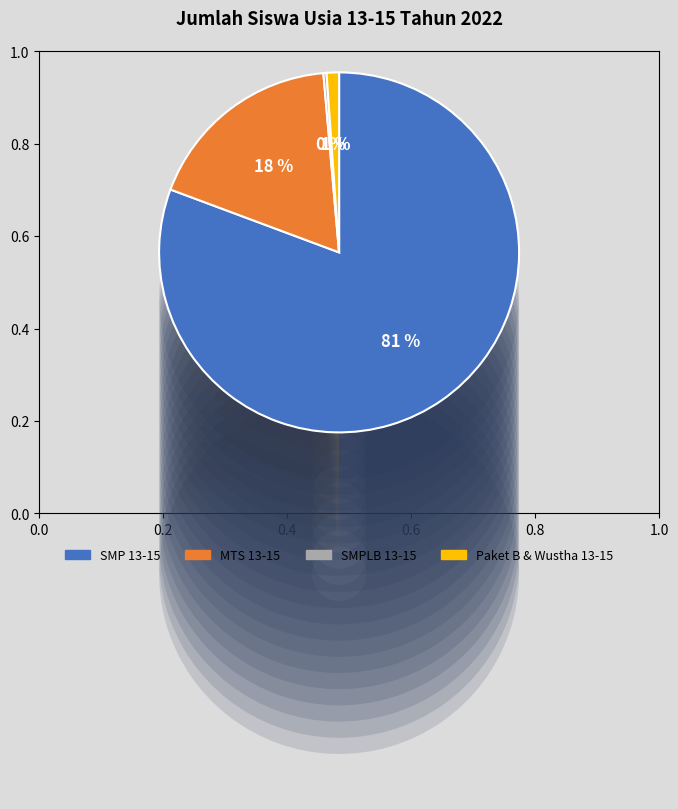

What percentage is the Jumlah Siswa SMP Usia 13-15 slice, to the nearest percent?

81%